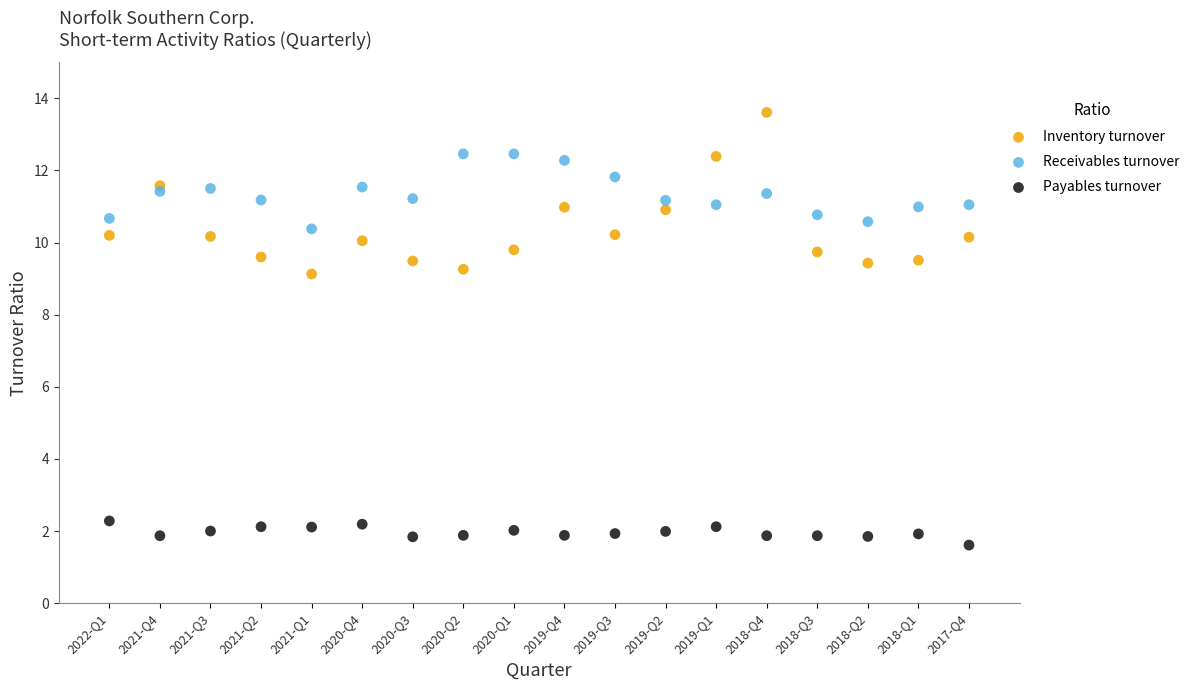

Across all data points, what is the range of X values (max minus min)?

17.0